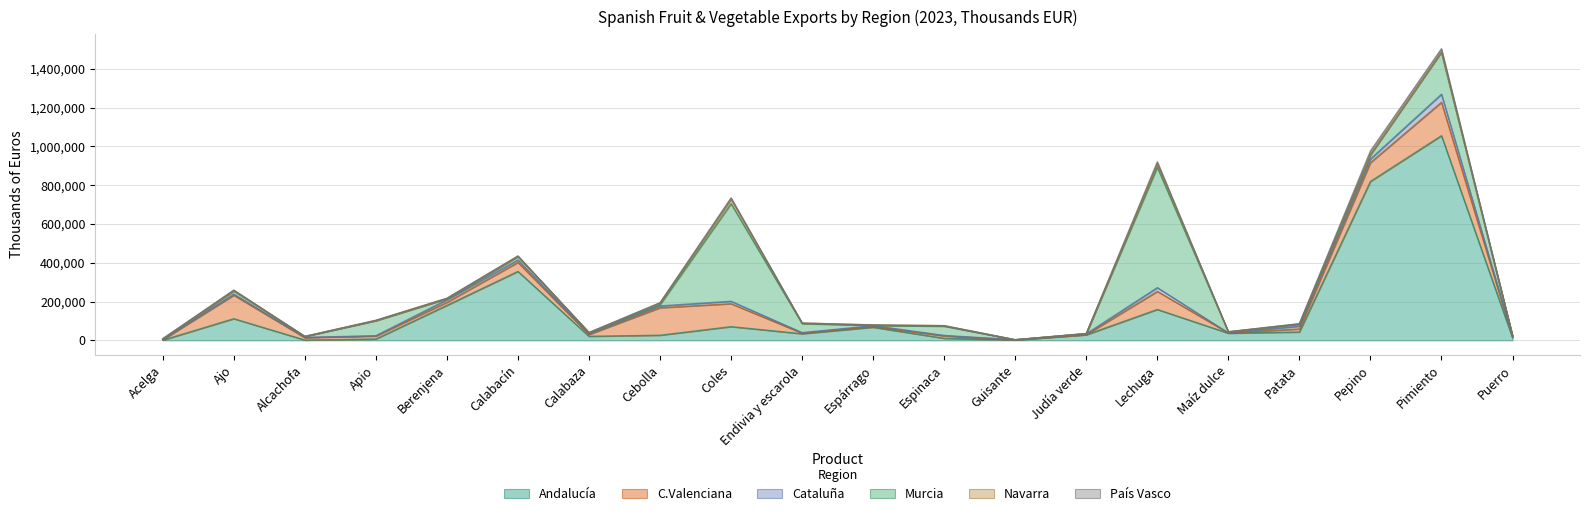

True or false: Murcia and País Vasco intersect in this chart.

False